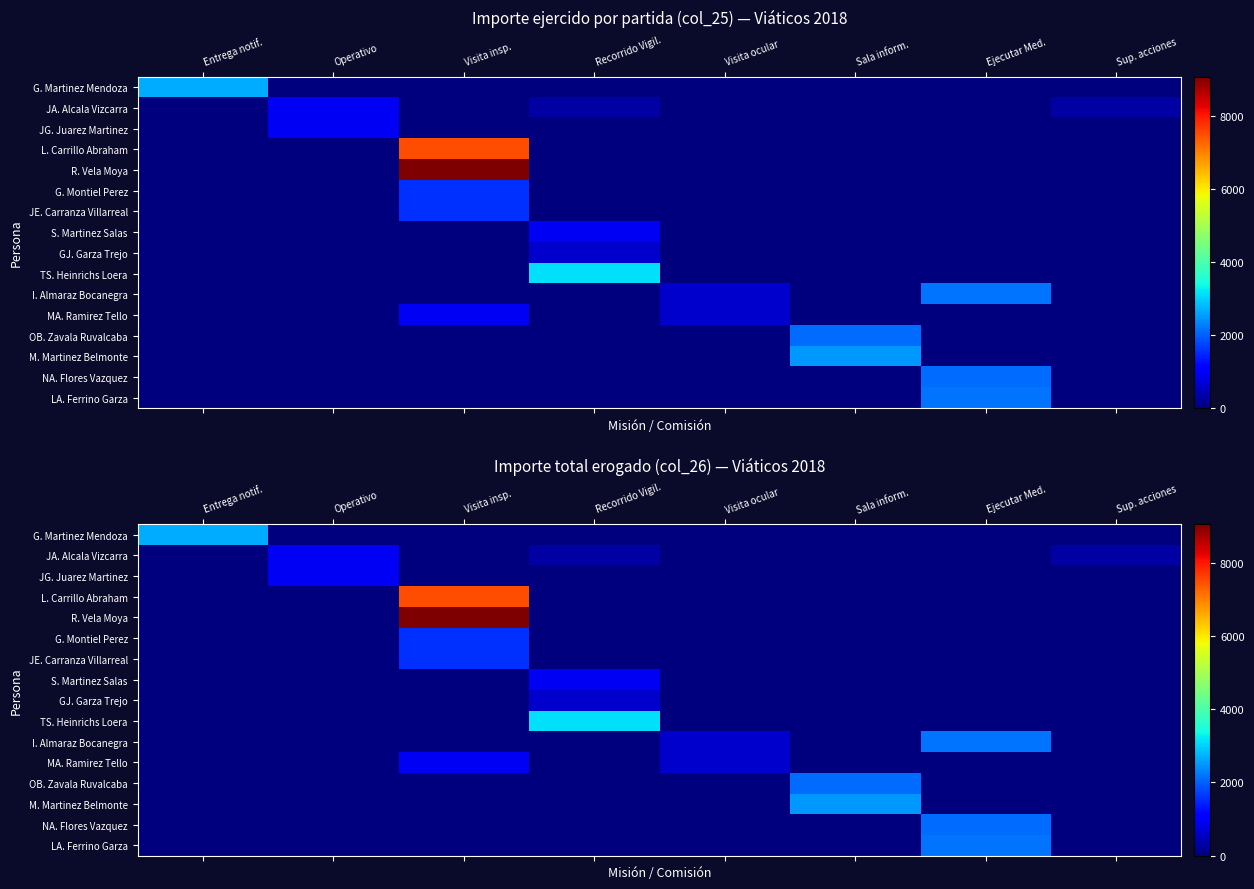

At which category does the chart reach its peak across all series?

Visita insp.